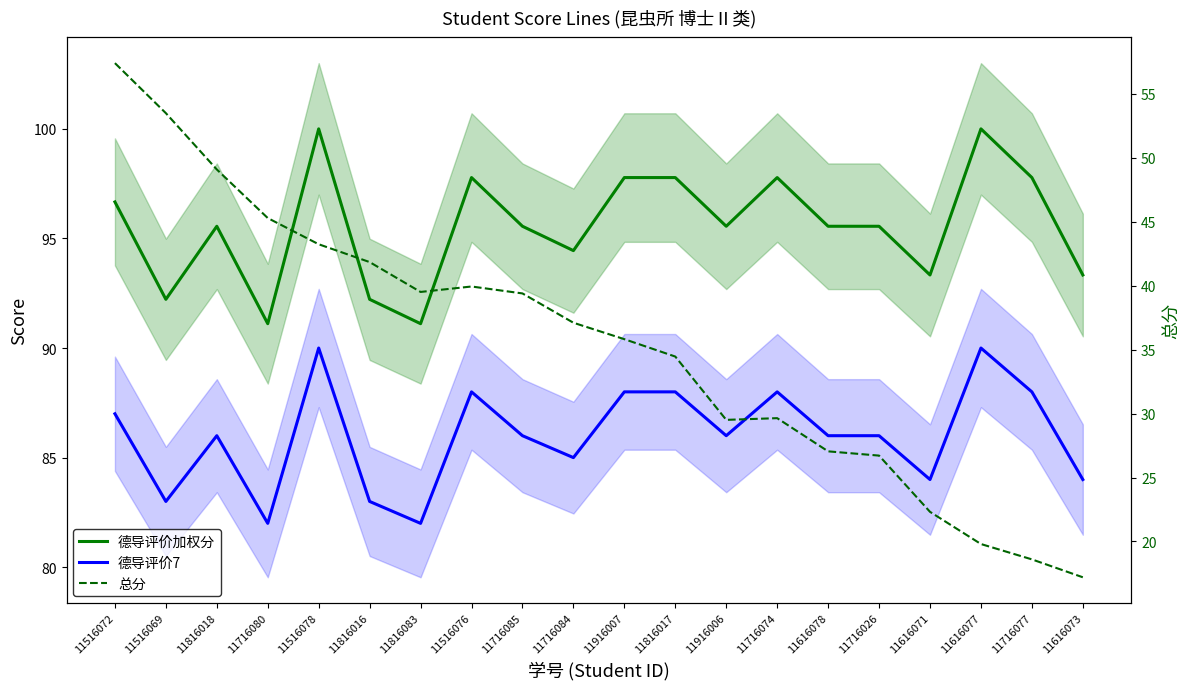

True or false: 德导评价7 and 总分 cross at least once.

False